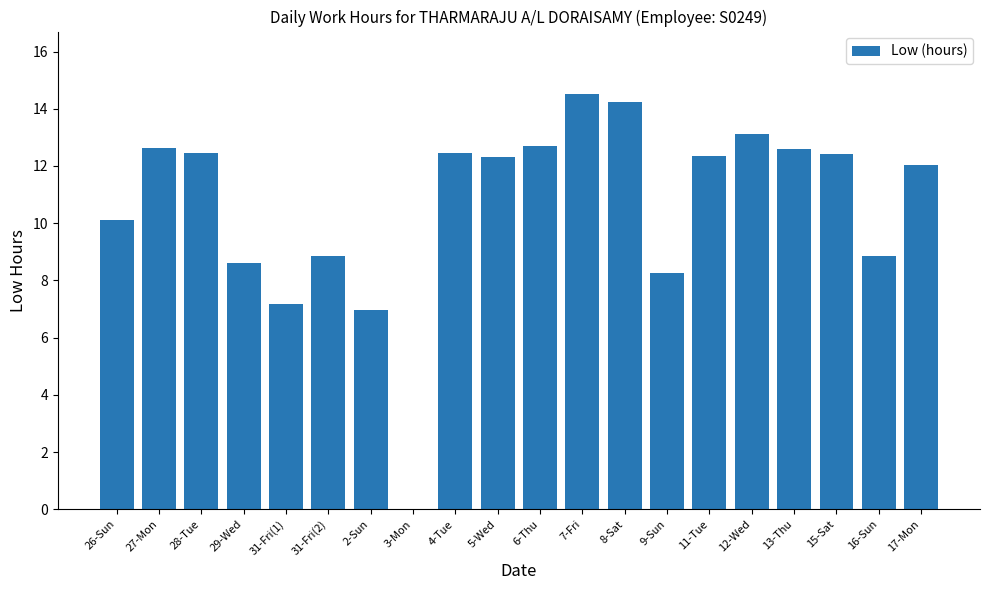

What is the sum of the values at 11-Tue and 31-Fri(1)?

19.5